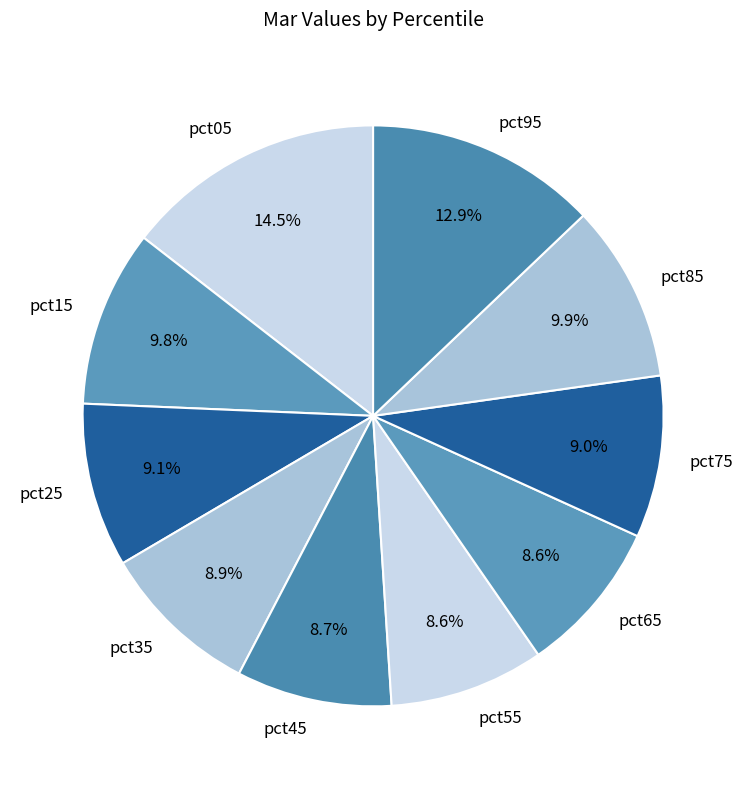

Is there a majority slice in this chart?

No